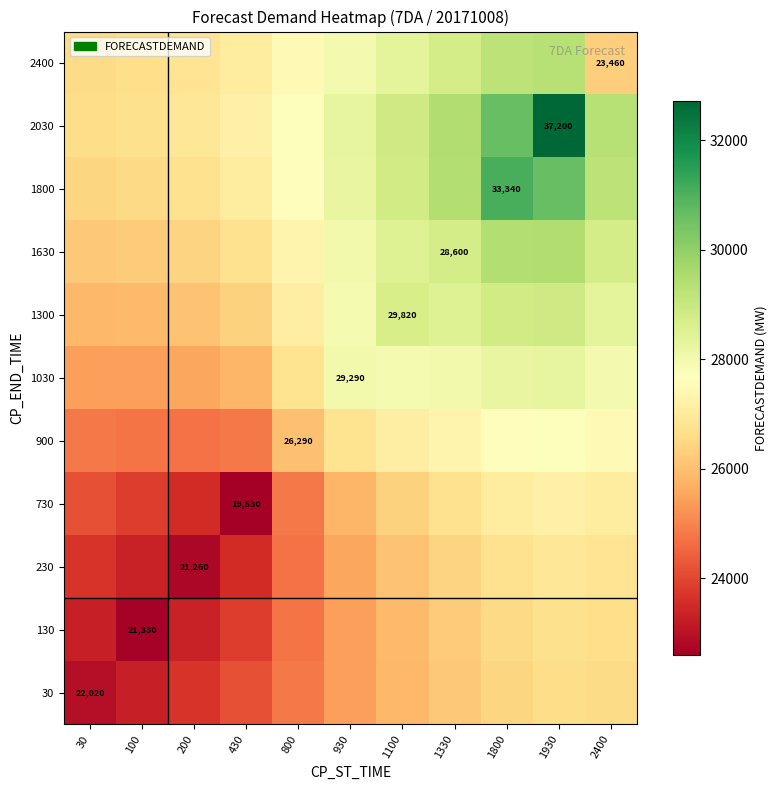

Is the value of 130 at 100 greater than the value of 900 at 100?

No